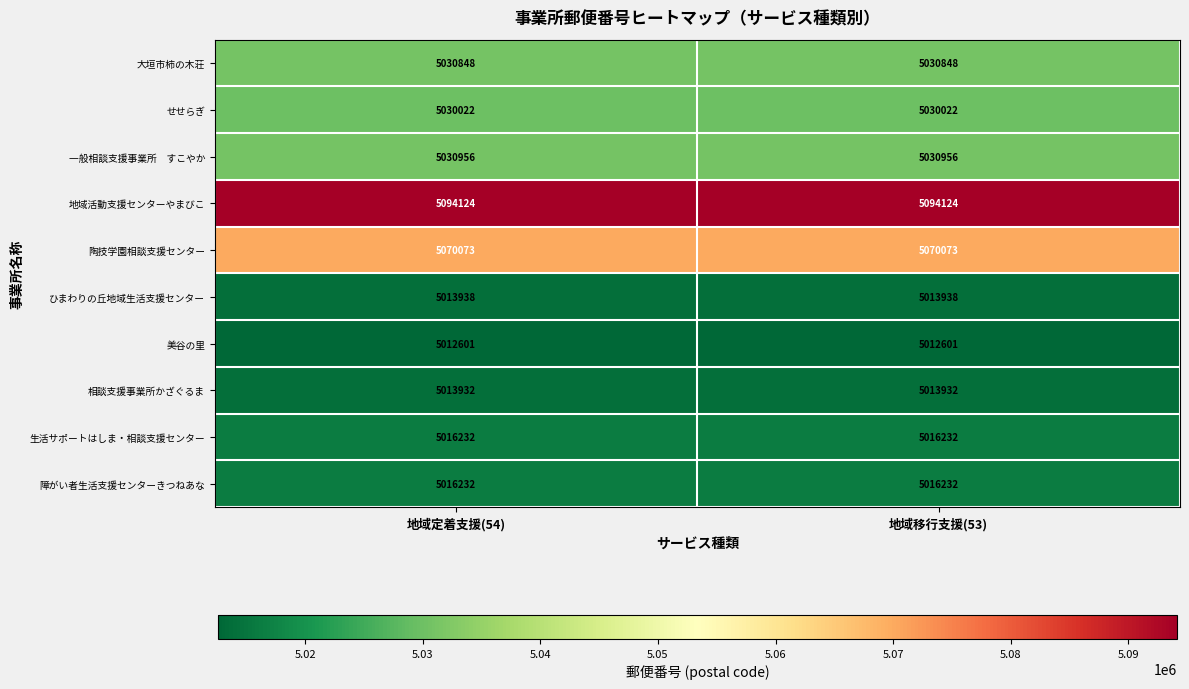

What is the average value of the せせらぎ series?

5030022